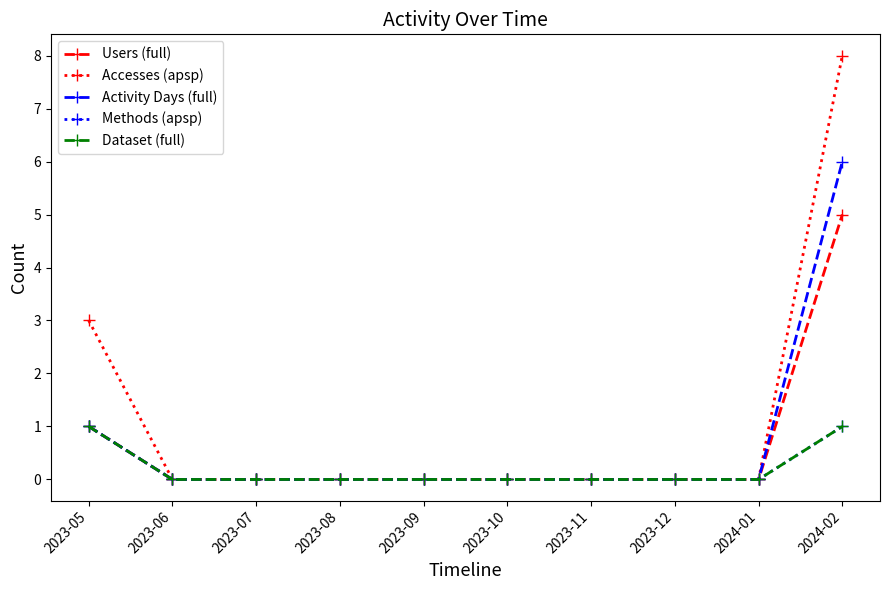

True or false: Accesses (apsp) and Methods (apsp) intersect in this chart.

False